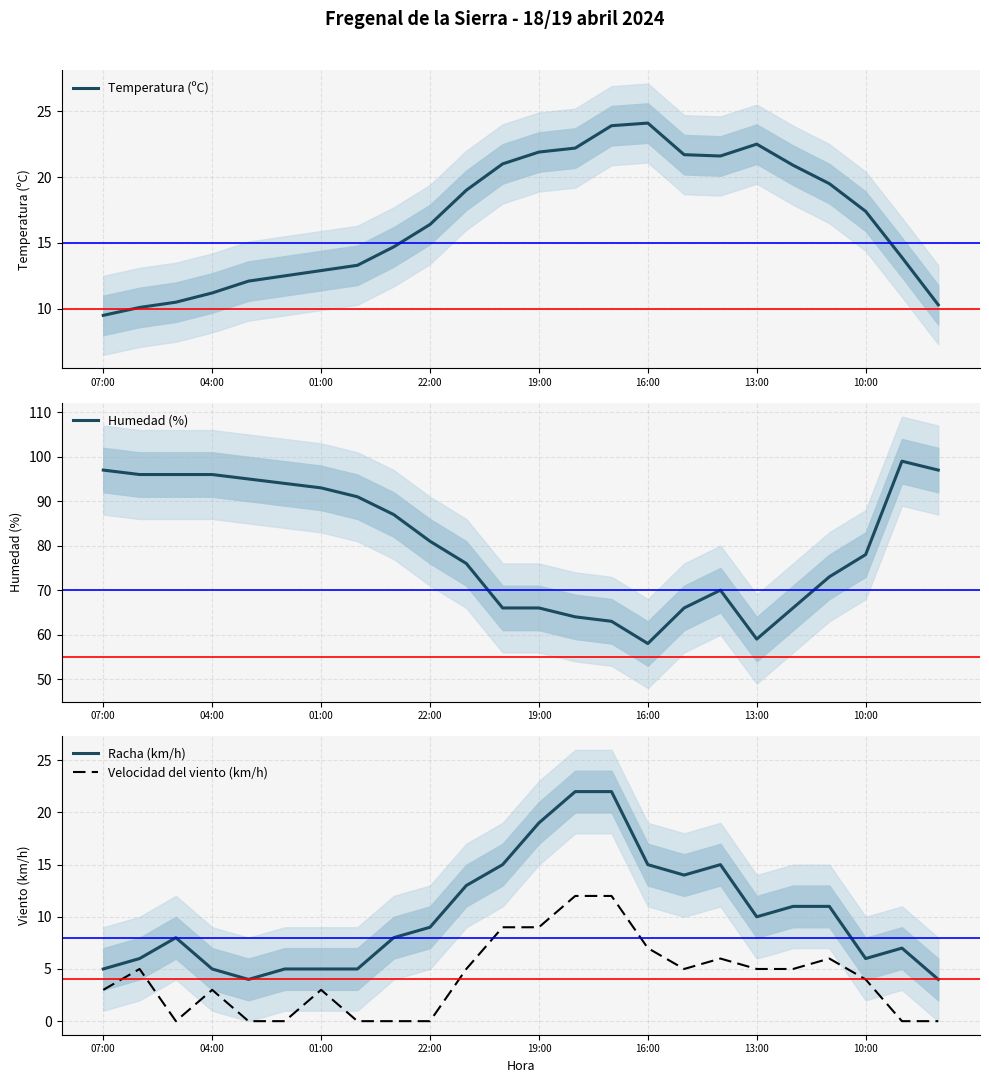

At how many categories does at least one series exceed 62?

22